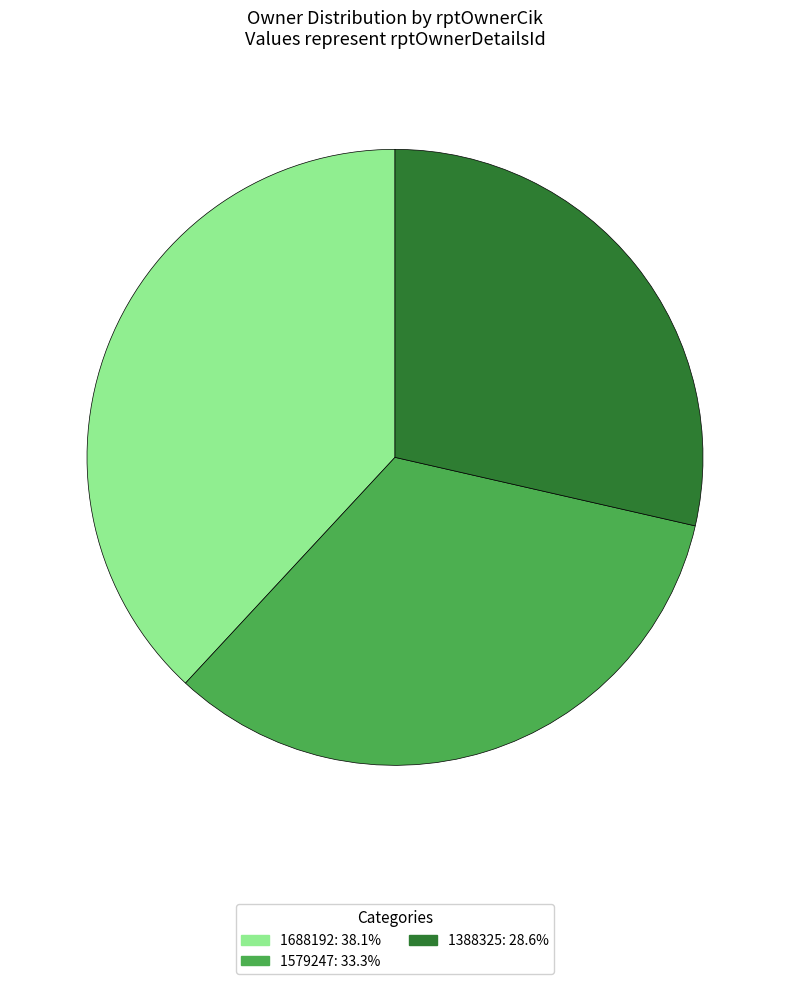

Count the number of slices in the pie.

3